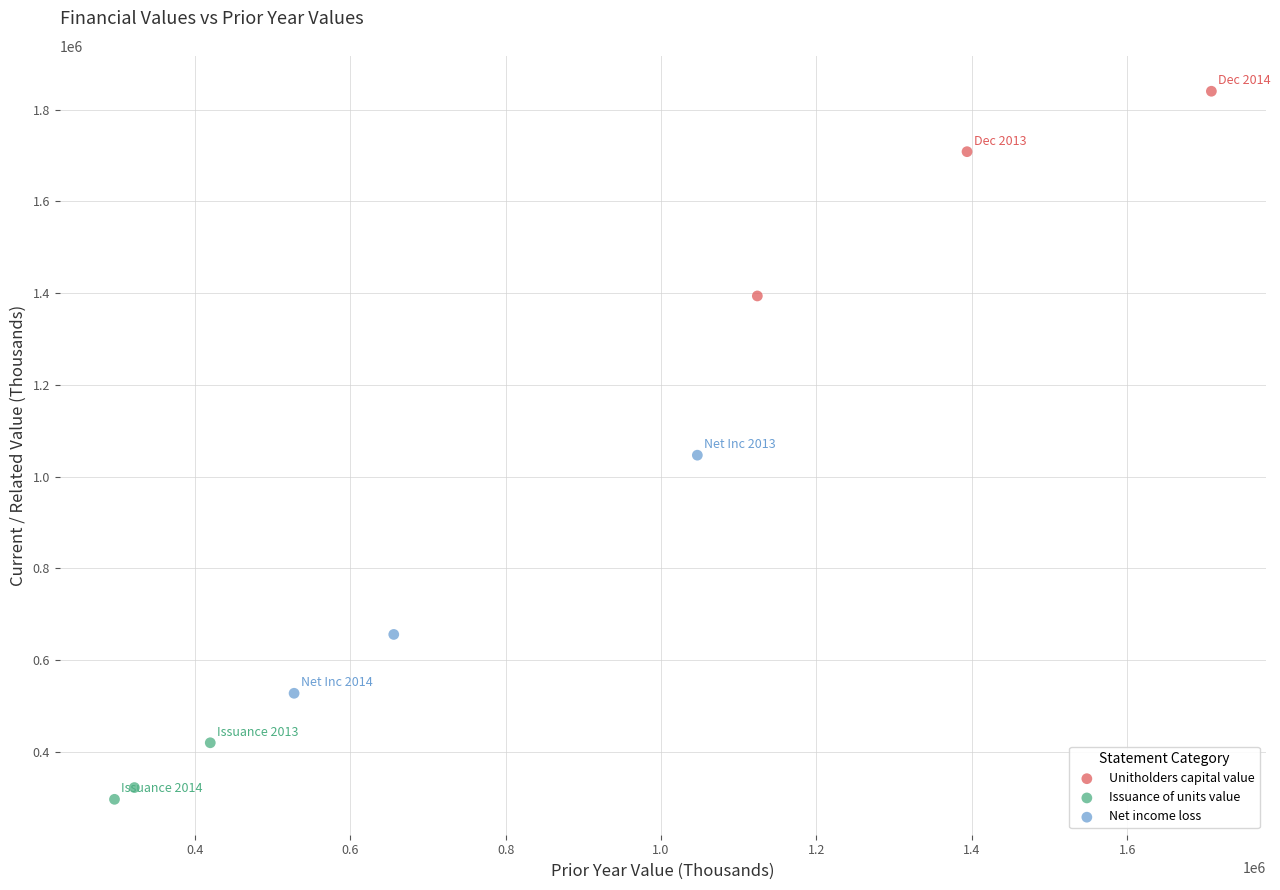

Which series contains the highest Y value?

Unitholders capital value